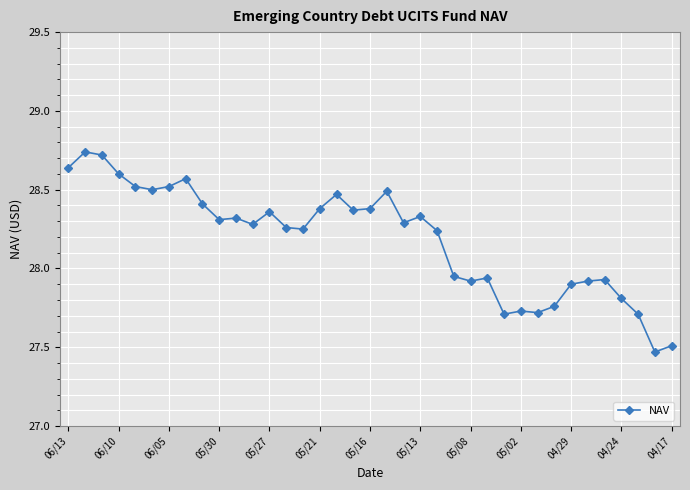

What is the sum of all values?

1042.9